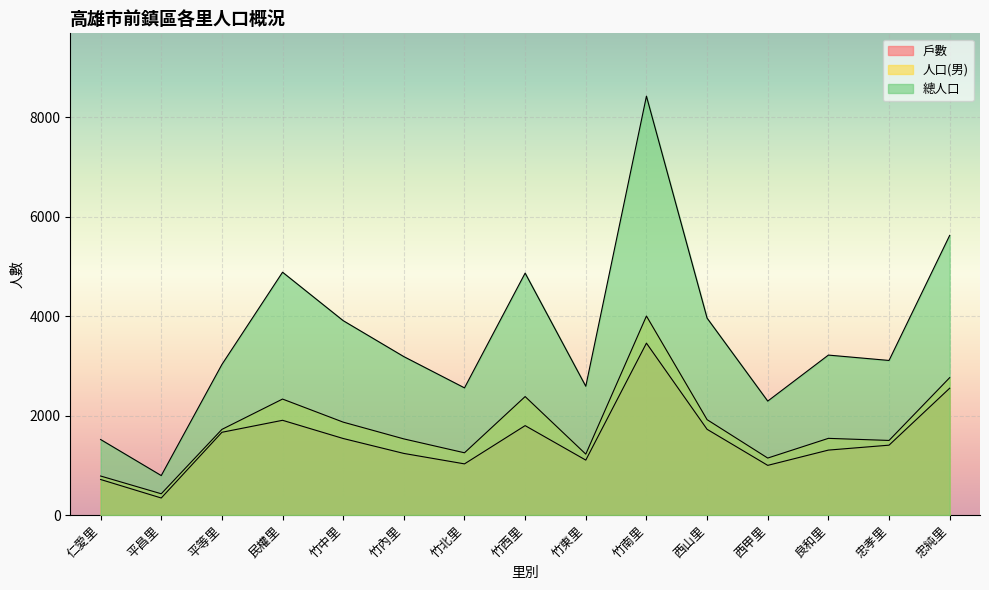

How many interior local peaks does the 戶數 series have?

3